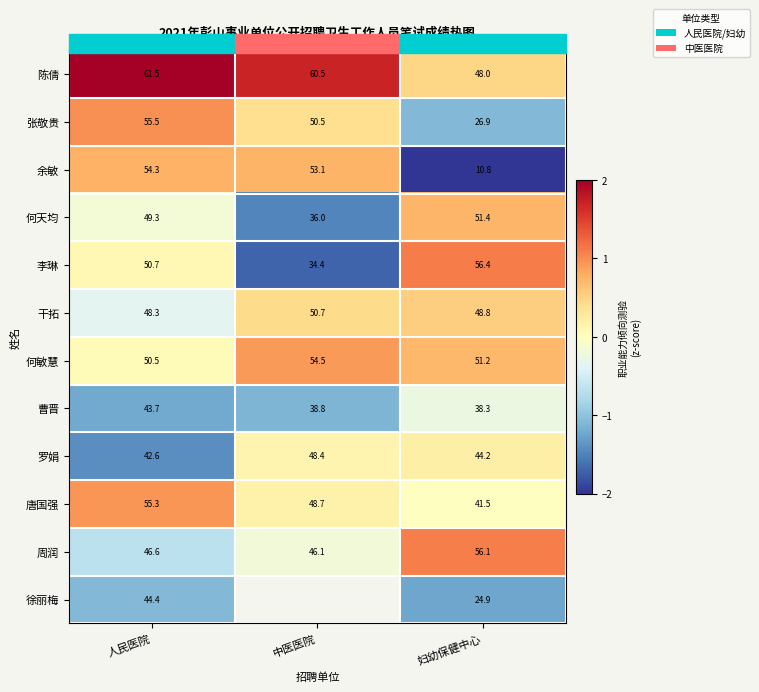

How many categories are shown in the chart?

3